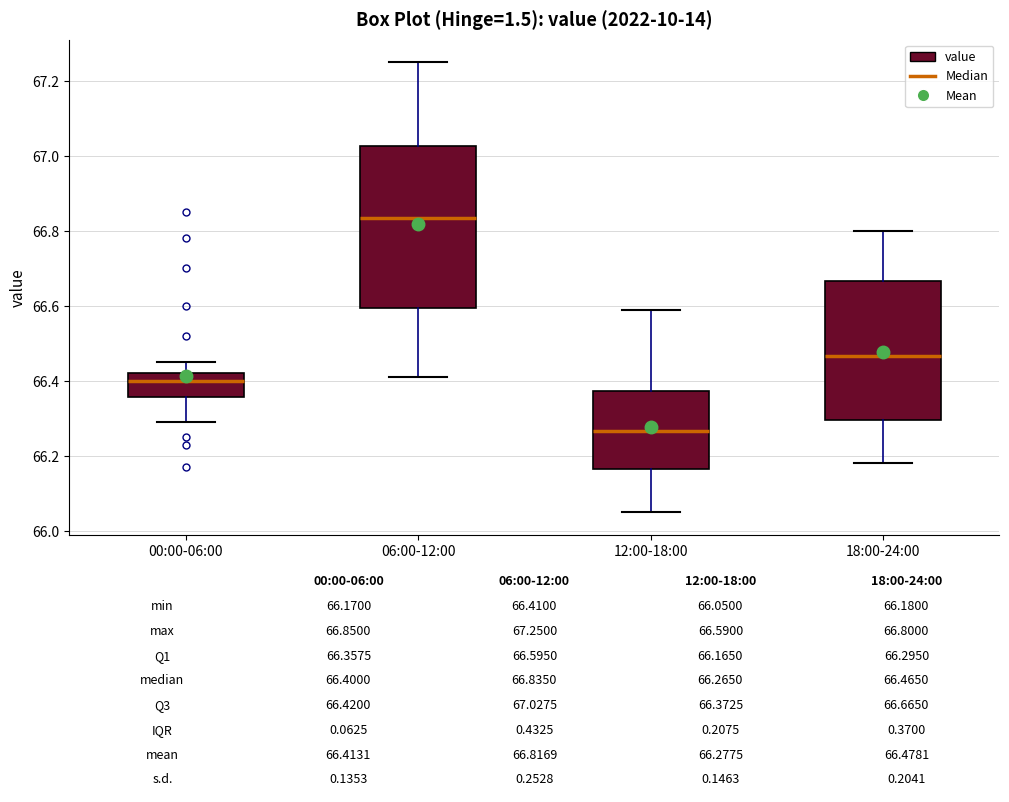

Which box's median line is the highest?

06:00-12:00